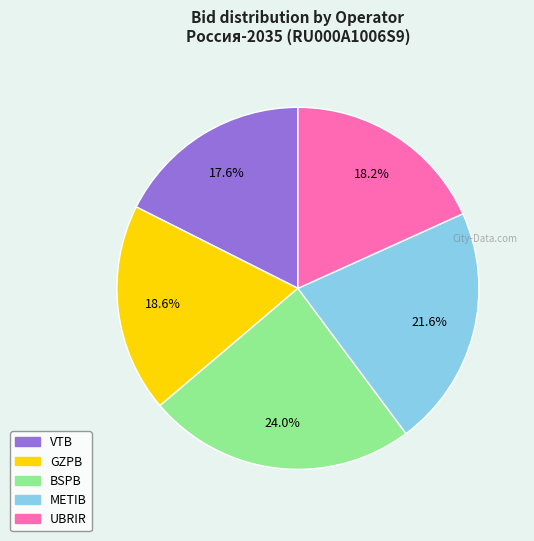

How many segments does this pie chart have?

5